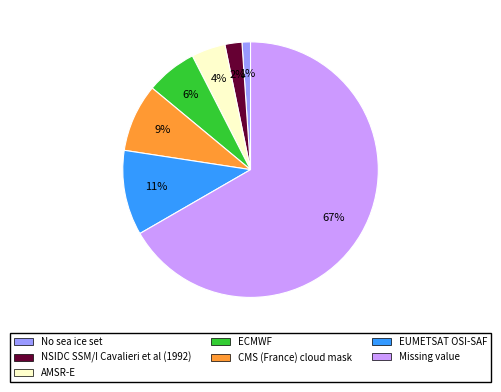

To the nearest percent, what percentage of the pie is EUMETSAT OSI-SAF?

11%